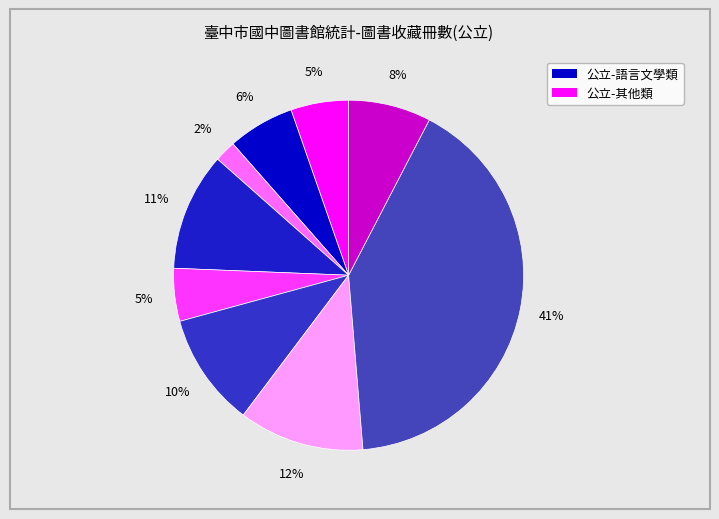

How many segments does this pie chart have?

9